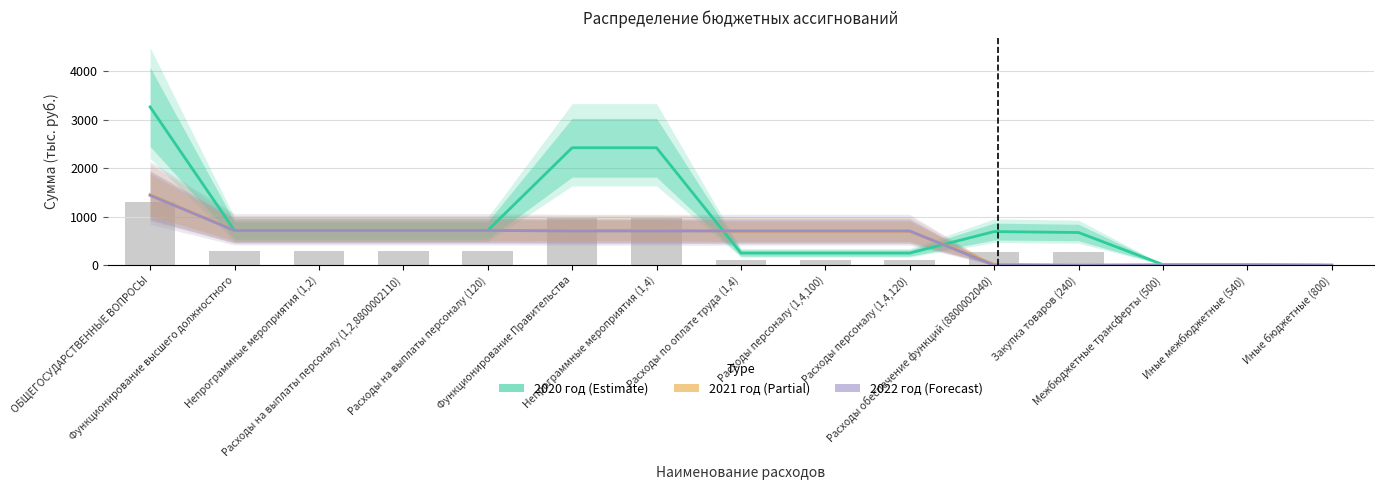

What is the label of the 2nd bar from the left?

Функционирование высшего должностного